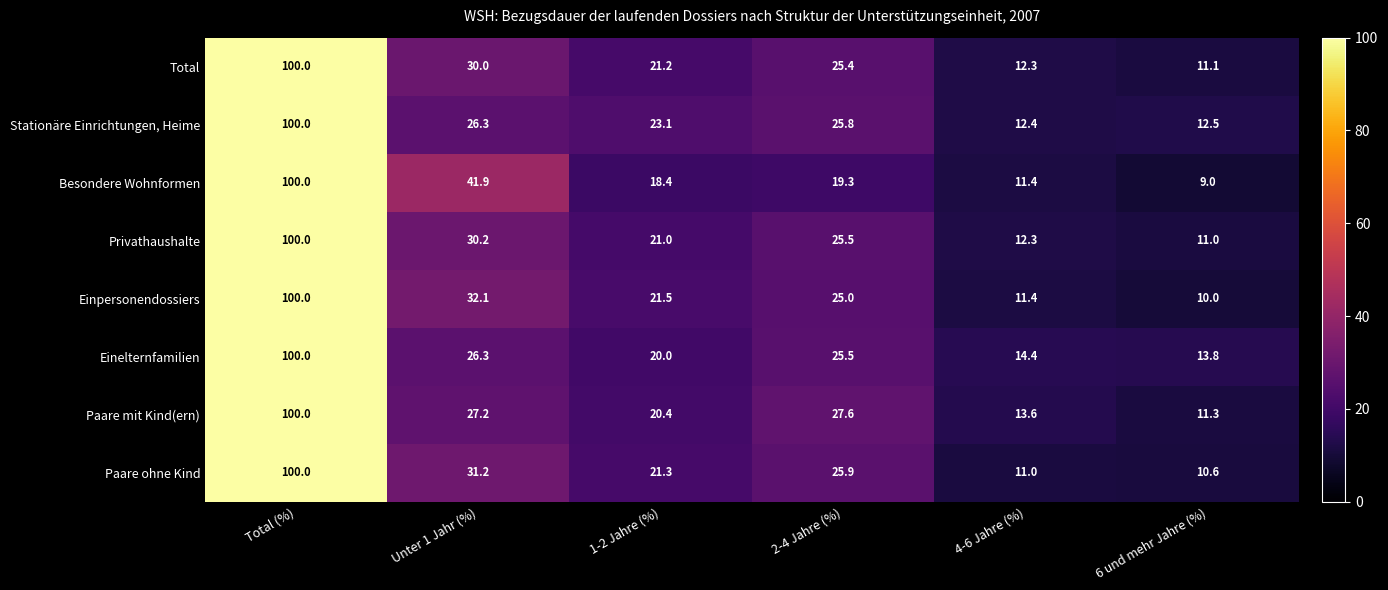

Rank the categories by Besondere Wohnformen value from highest to lowest.

Total (%), Unter 1 Jahr (%), 2-4 Jahre (%), 1-2 Jahre (%), 4-6 Jahre (%), 6 und mehr Jahre (%)